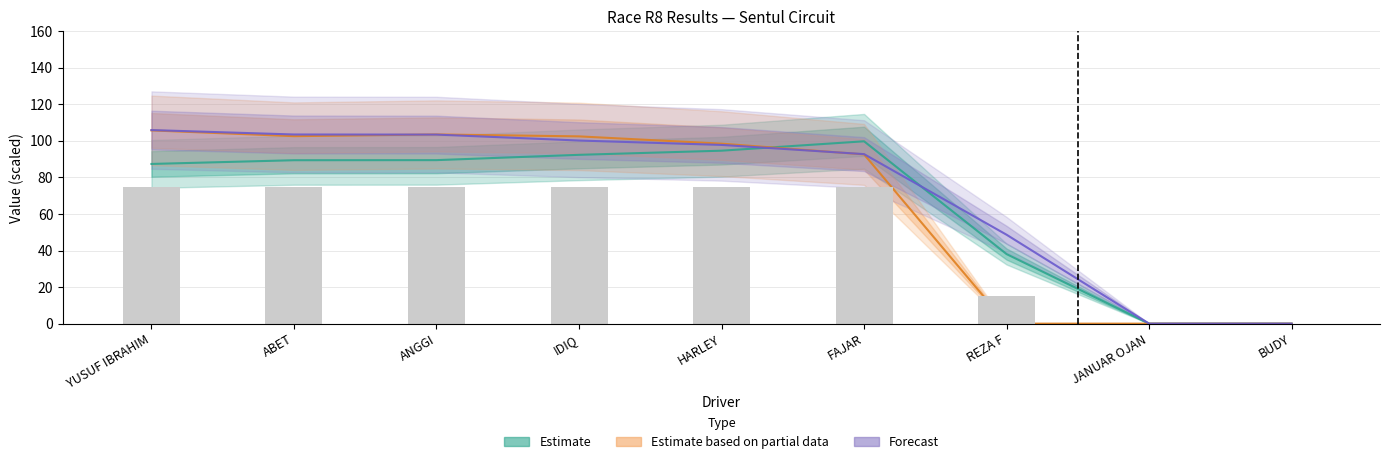

True or false: Estimate has a value of 87.4 at YUSUF IBRAHIM.

True